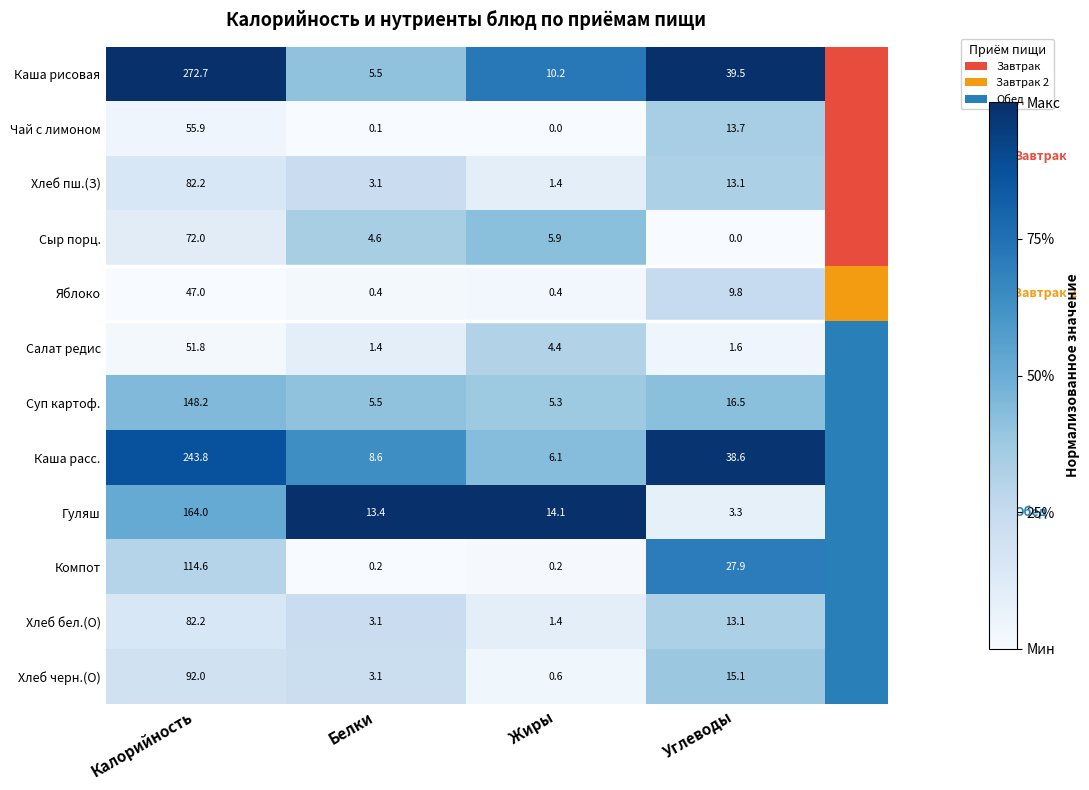

What is the total value across all series at Углеводы?

192.2